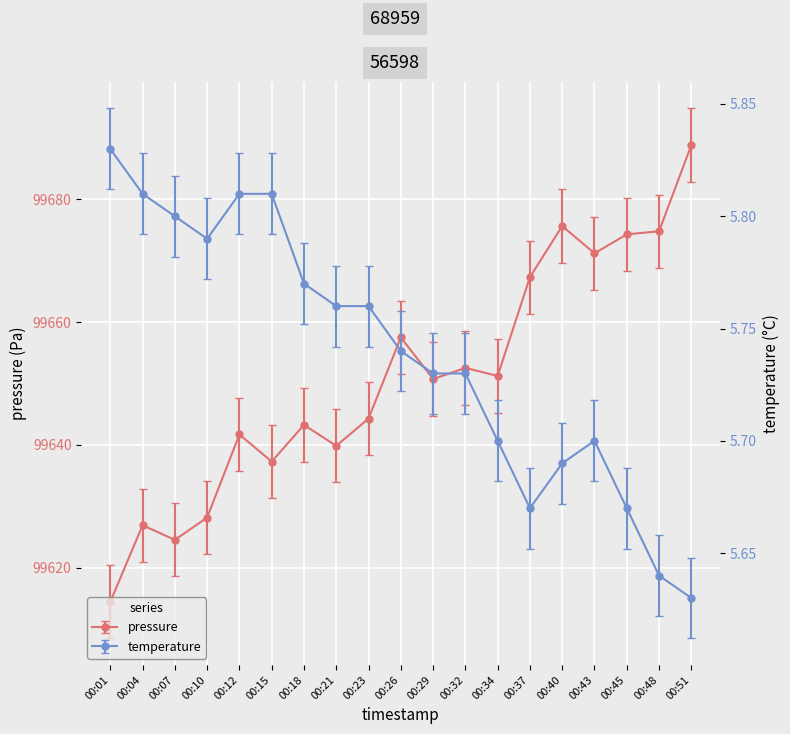

What is the difference between the maximum and minimum values in the temperature series?

0.2